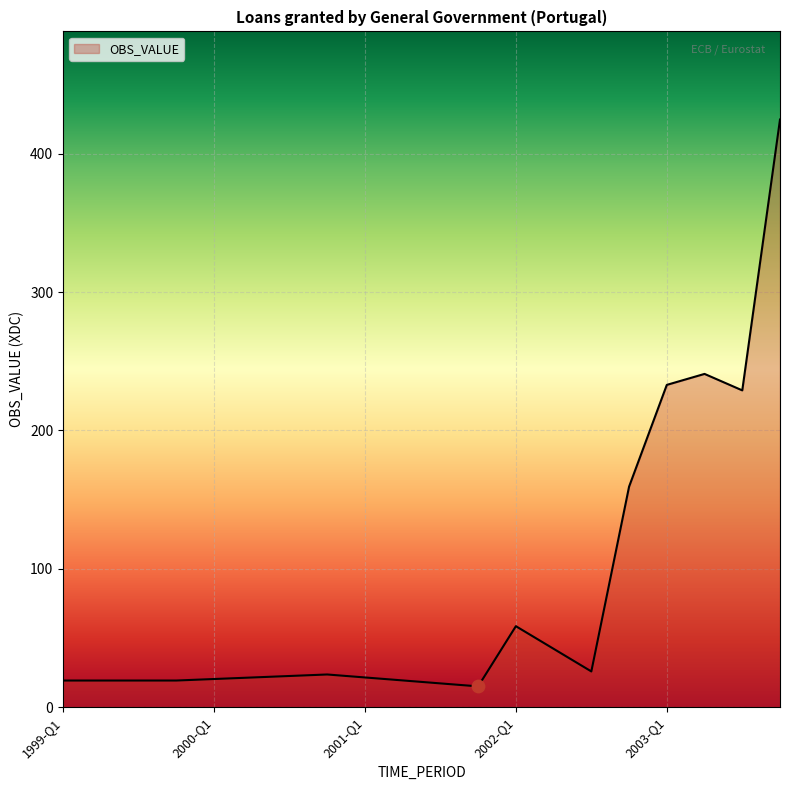

What is the ratio of the value at 1999-Q1 to the value at 2002-Q3?

0.7